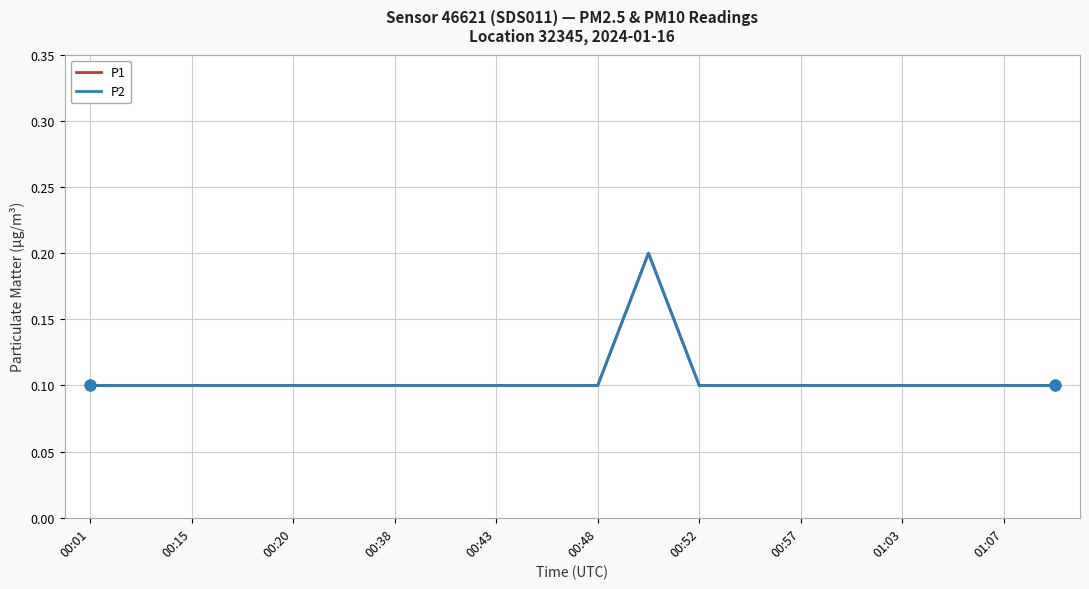

Which series has the largest total across all categories?

P1